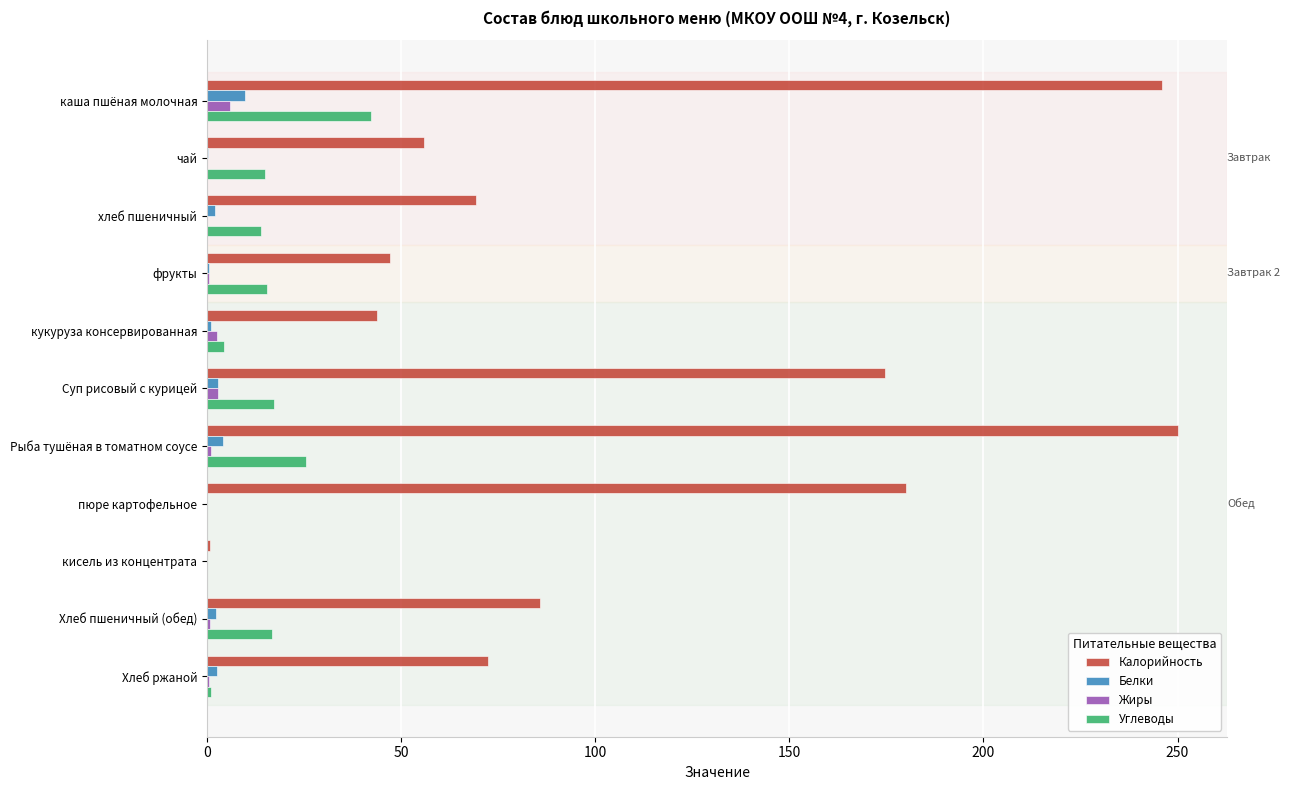

What is the sum of all Калорийность values?

1225.8